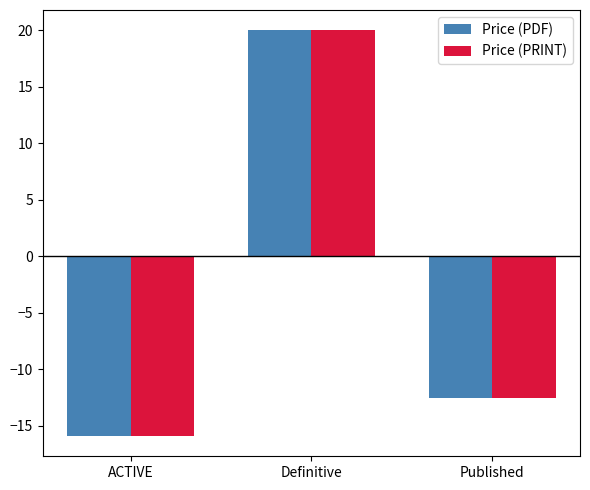

What position from the right is Published?

1